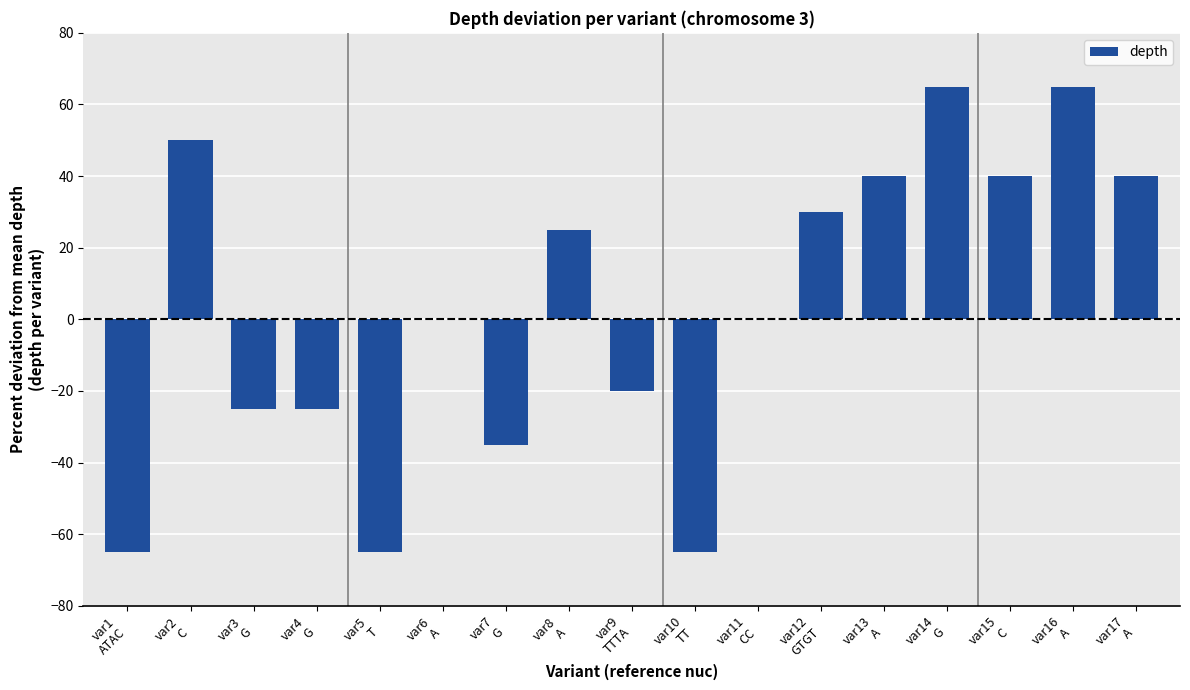

What is the greatest value displayed?

65